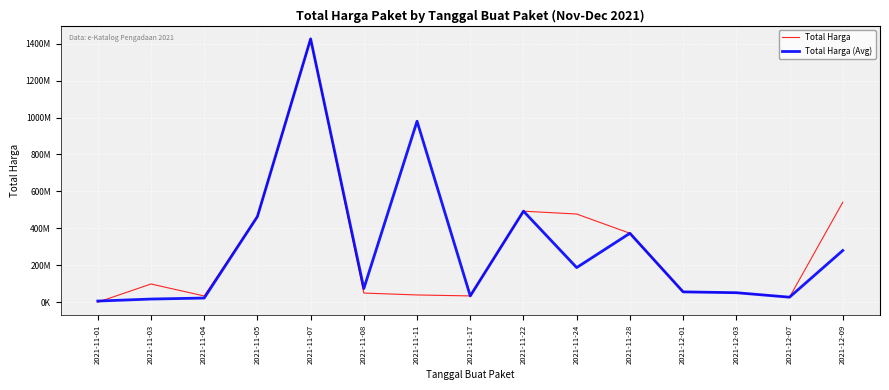

What are all the series names shown in the legend?

Total Harga, Total Harga (Avg)